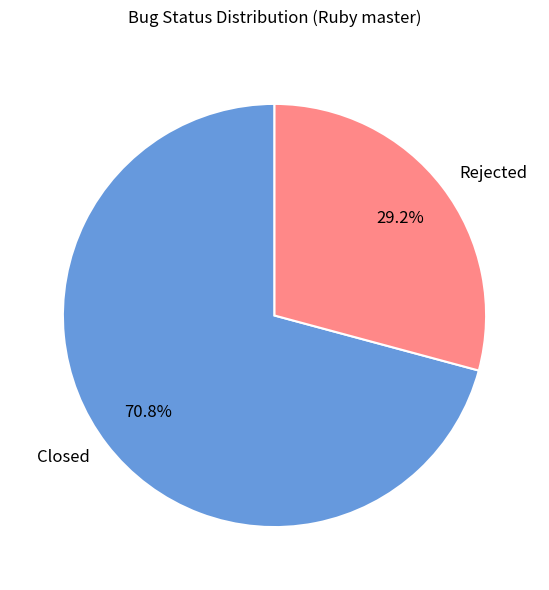

Rank the categories by value from highest to lowest.

Closed, Rejected